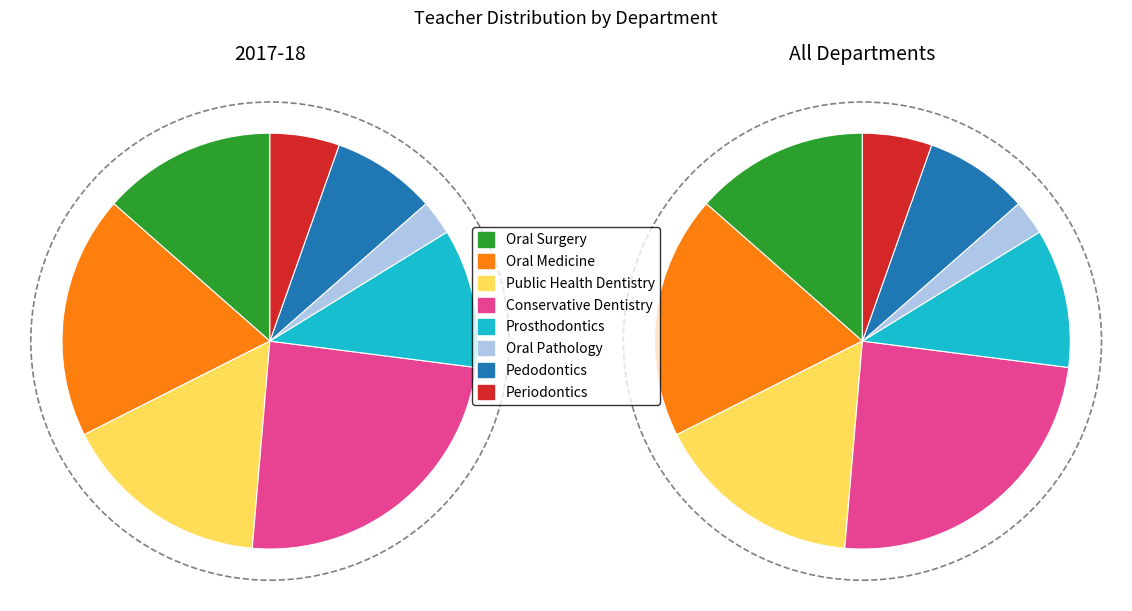

How many segments does this pie chart have?

8